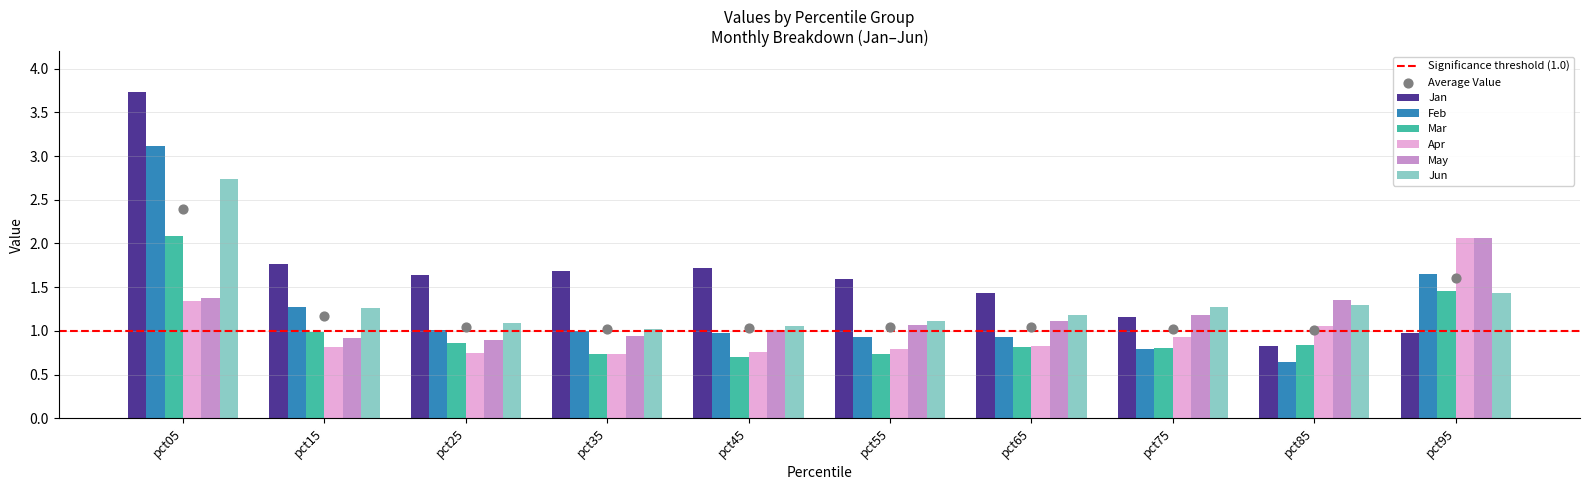

Which series has the widest spread of Y values?

Jan